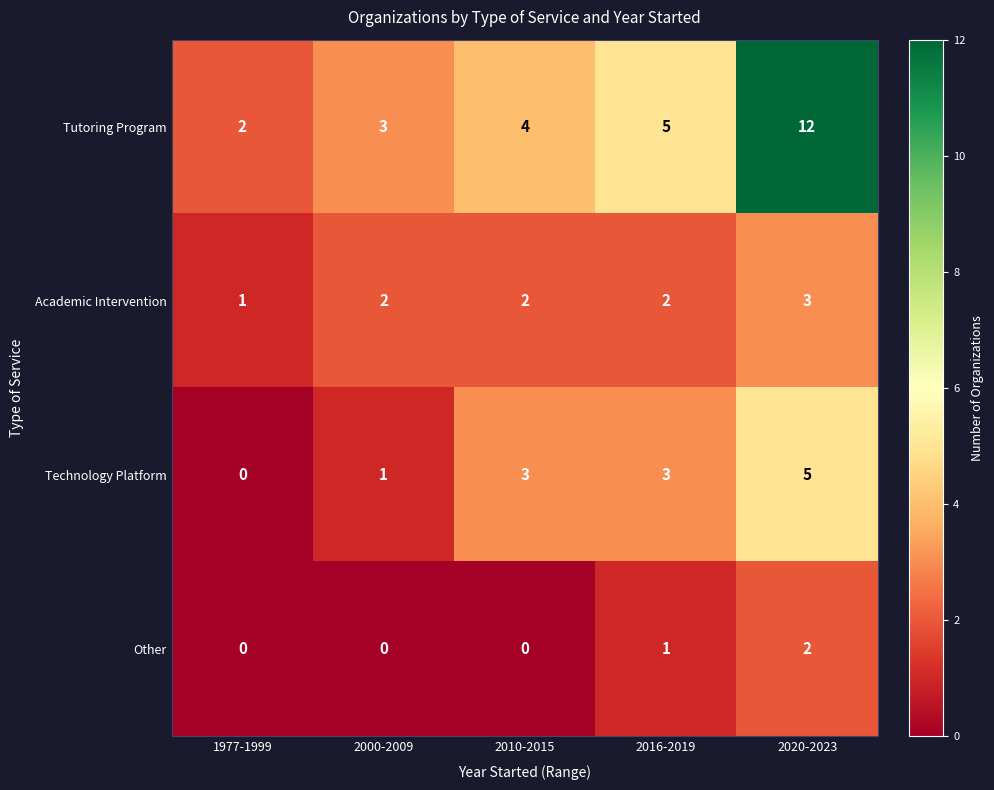

Reading left to right, list all the values displayed in this chart.

Tutoring Program: 2	3	4	5	12
Academic Intervention: 1	2	2	2	3
Technology Platform: 0	1	3	3	5
Other: 0	0	0	1	2